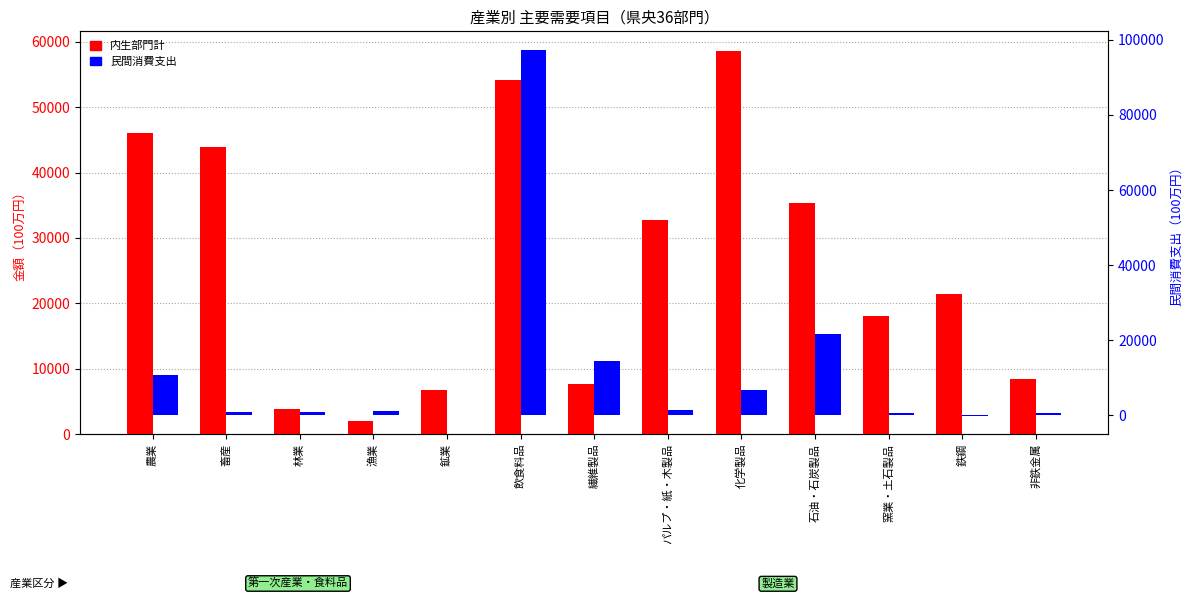

Where is 内生部門計 nearest to the value 30322?

パルプ・紙・木製品